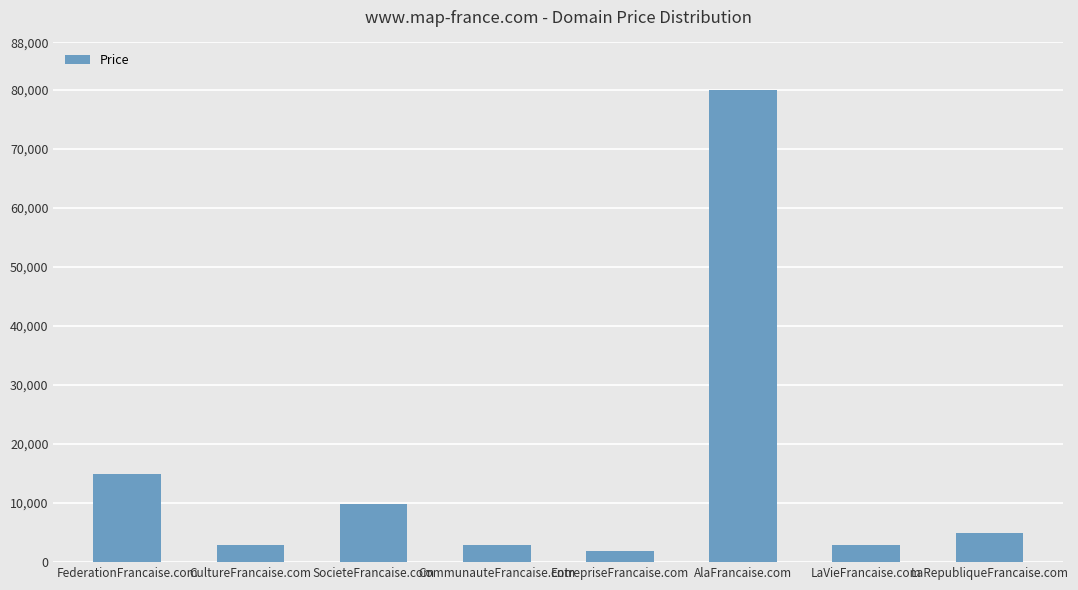

What is the label of the 8th bar from the right?

FederationFrancaise.com